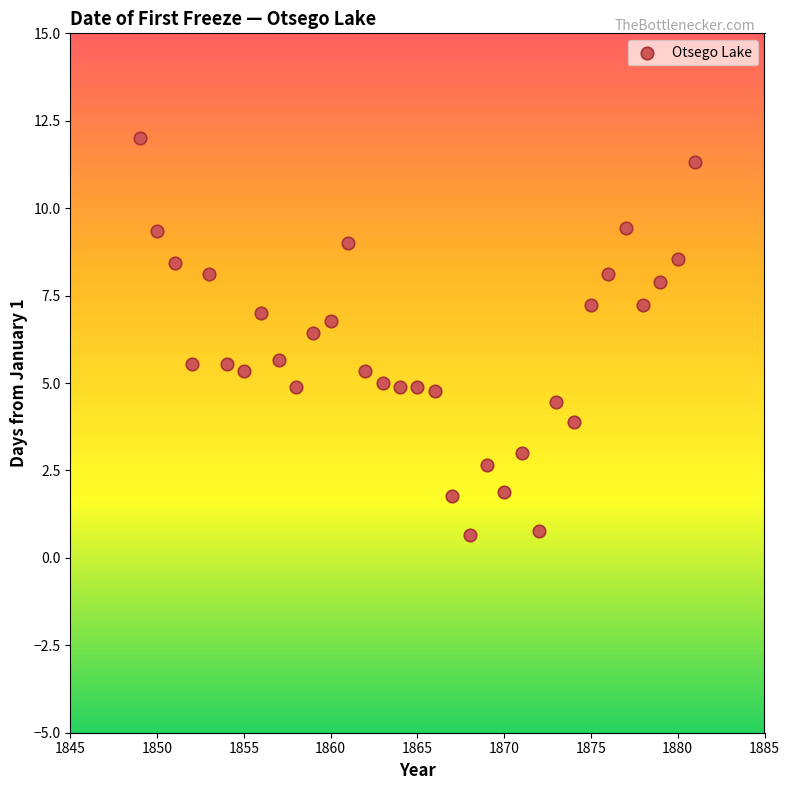

What is the range of X values (max minus min)?

32.0